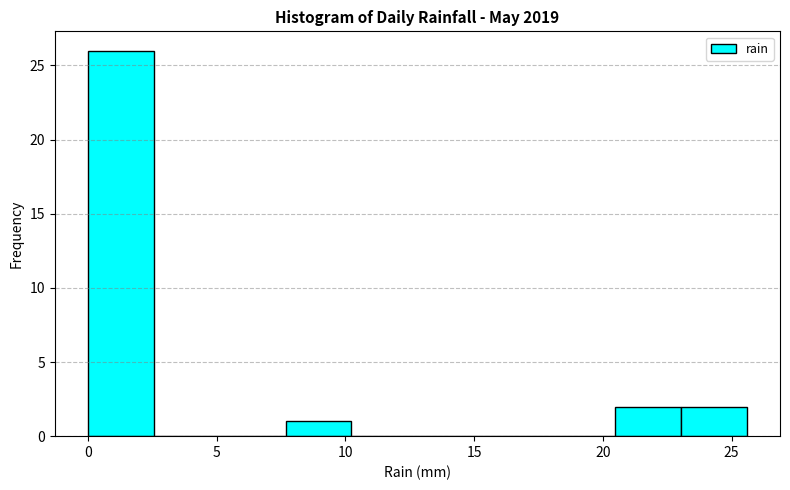

Reading left to right, list every bar in this chart as the range it spans on the x-axis followed by its height. Neither the bar edges nor the heights are printed on the chart, so give them approximately, as read against the axes.

0.0 to 2.5: 26
2.5 to 5.0: 0
5.0 to 7.5: 0
7.5 to 10.0: 1
10.0 to 13.0: 0
13.0 to 15.5: 0
15.5 to 18.0: 0
18.0 to 20.5: 0
20.5 to 23.0: 2
23.0 to 25.5: 2